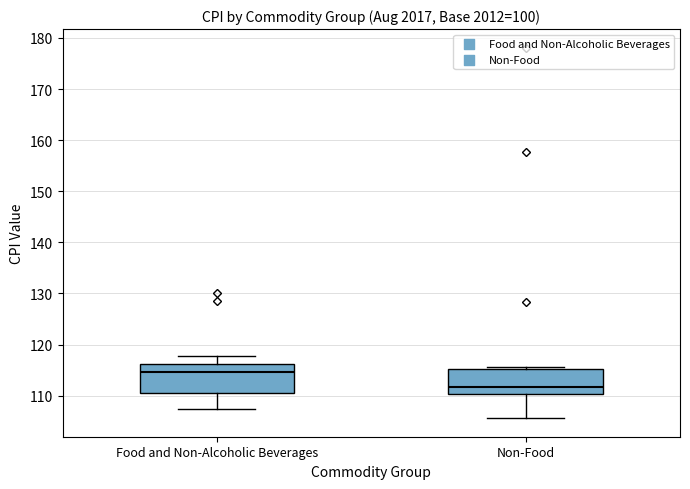

Reading left to right, transcribe this box plot: for each box, give where its median line is, the range the box spans, and where its two whiskers end, as read against the y-axis. The values are not printed on the chart, so give them approximately, as read against the axis.

Food and Non-Alcoholic Beverages: median 115, box 111 to 116, whiskers 107 to 118
Non-Food: median 112, box 110 to 115, whiskers 106 to 116